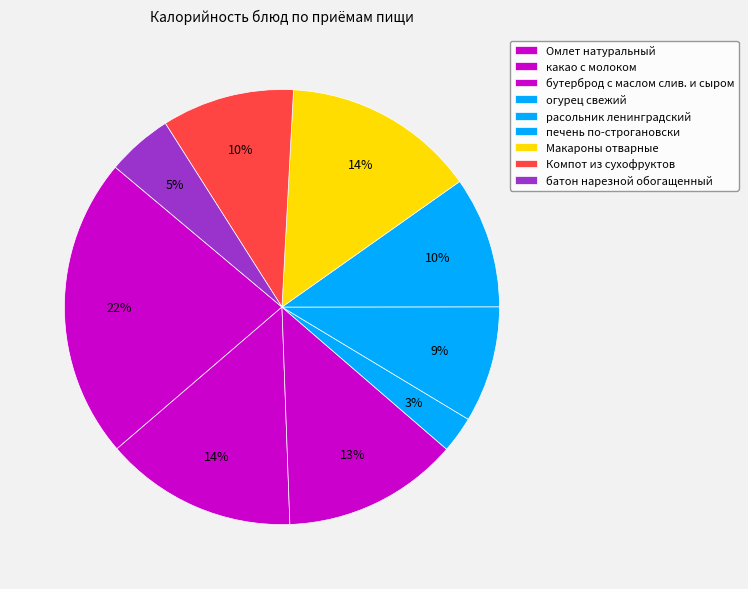

To the nearest percent, what is the combined percentage of Компот из сухофруктов and Омлет натуральный?

32%